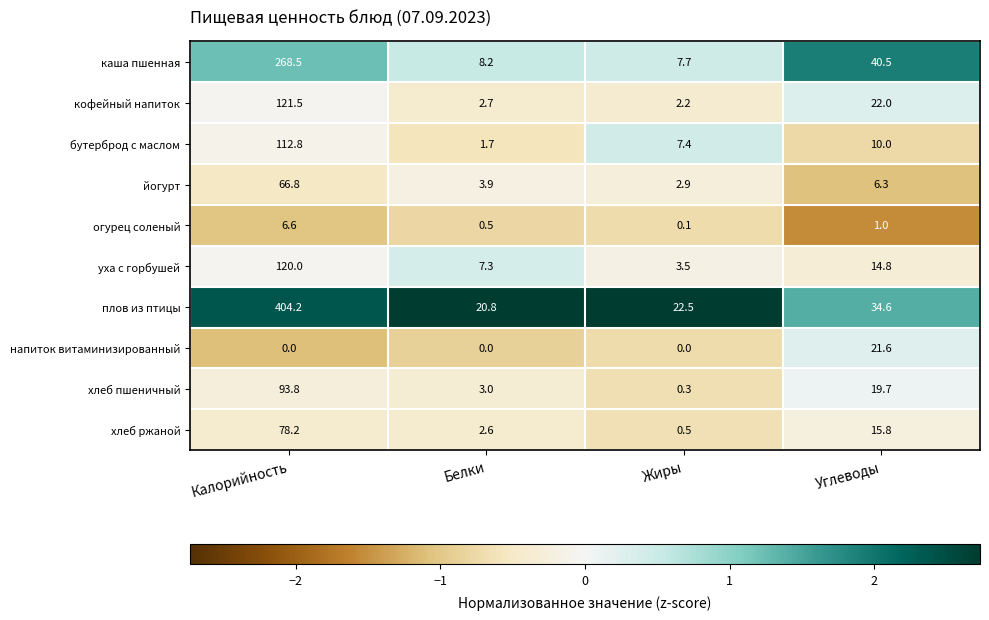

Between Калорийность and Жиры, which series saw the biggest shift?

плов из птицы